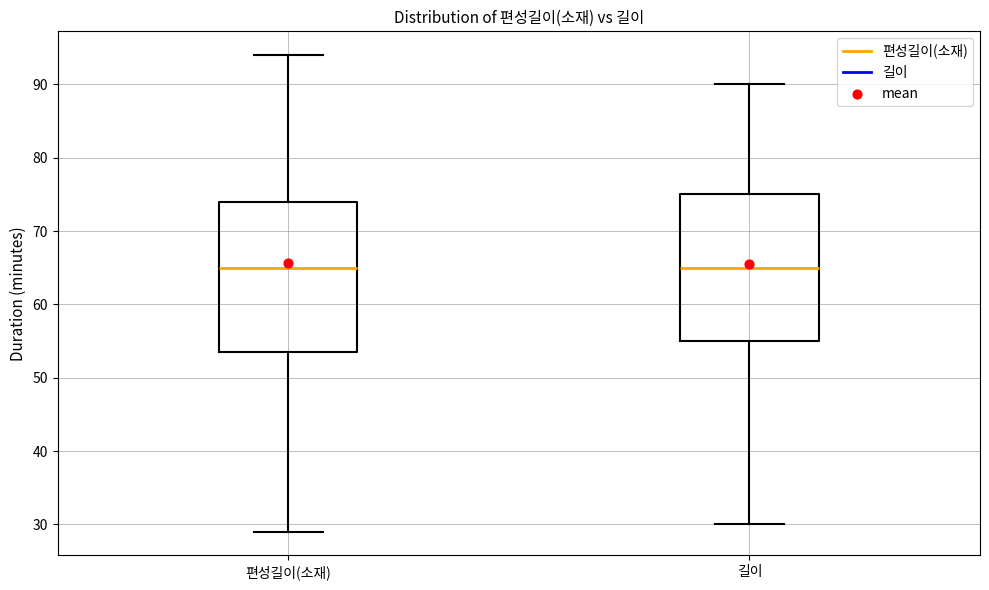

Reading left to right, read every box against the y-axis: the position of its median line, the range the box covers, and the ends of its whiskers. The values are not printed on the chart, so give them approximately, as read against the axis.

편성길이(소재): median 65, box 54 to 74, whiskers 29 to 94
길이: median 65, box 55 to 75, whiskers 30 to 90